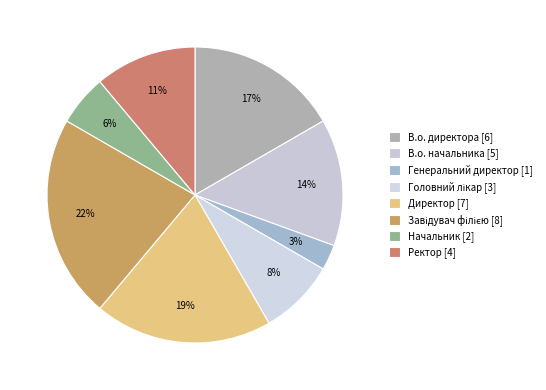

What percentage is the В.о. начальника slice, to the nearest percent?

14%